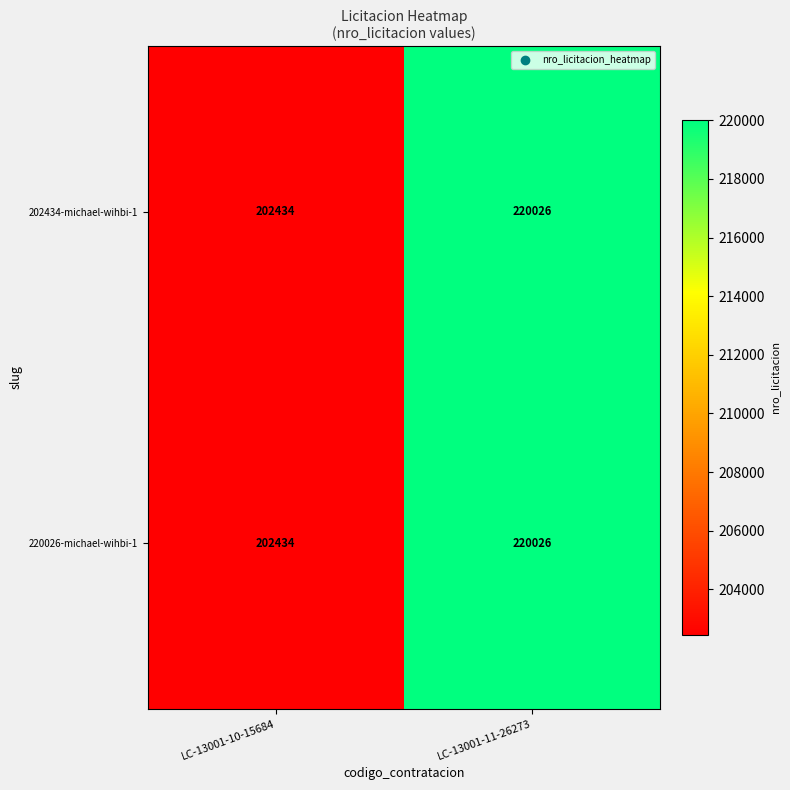

What is the total value across all series at LC-13001-11-26273?

440052